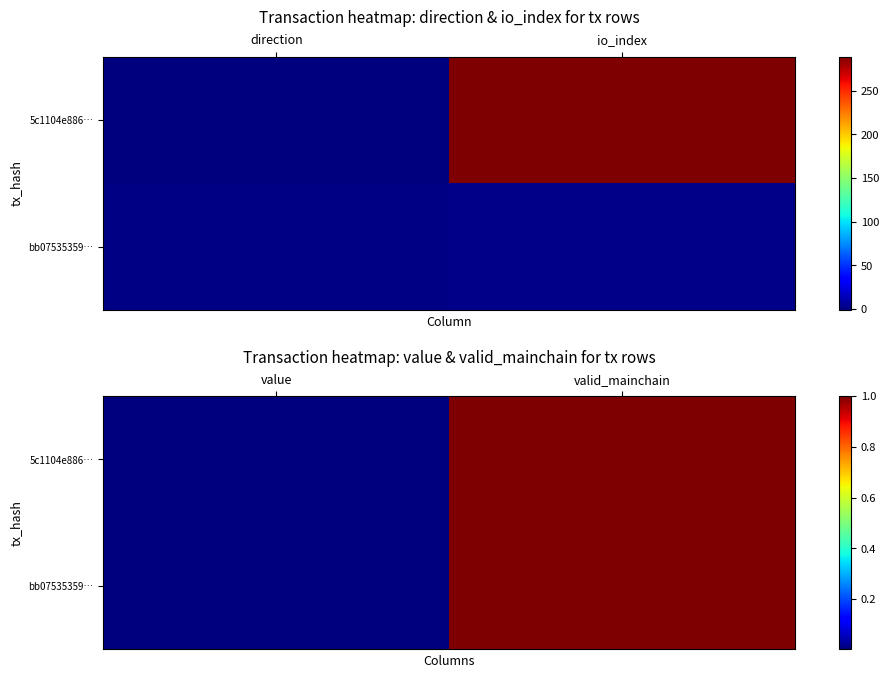

Rank the series by their maximum value, from lowest to highest.

5c1104e886…, bb07535359…